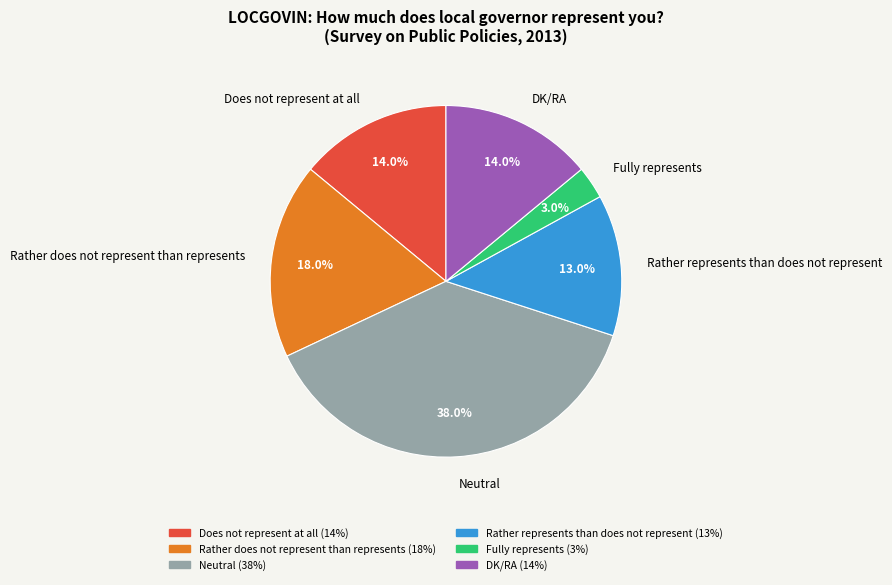

Between Rather represents than does not represent and DK/RA, which is larger?

DK/RA